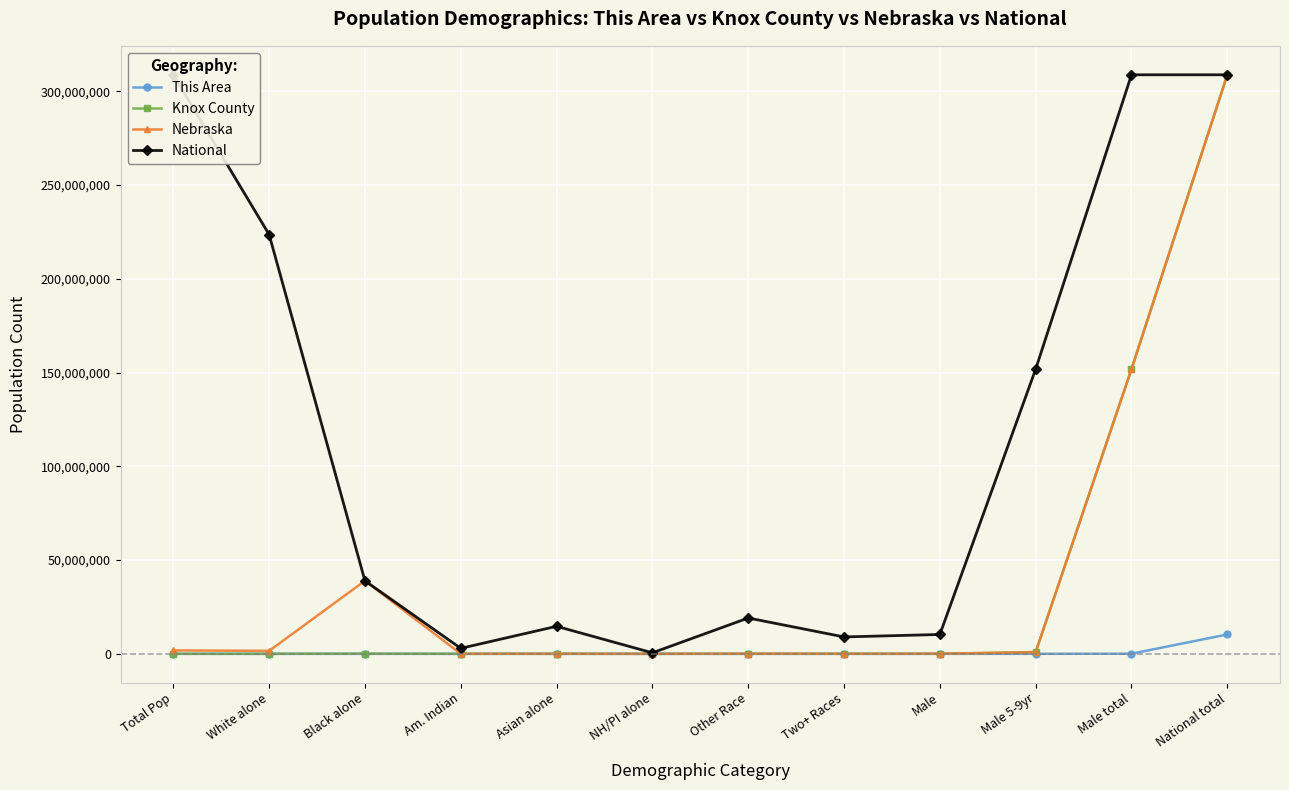

Reading left to right, what are all the values shown in this chart?

This Area: Total Pop=181	White alone=178	Black alone=0	Am. Indian=2	Asian alone=1	NH/PI alone=0	Other Race=0	Two+ Races=0	Male=5	Male 5-9yr=269	Male total=67630	National total=10319427
Knox County: Total Pop=8701	White alone=7753	Black alone=82885	Am. Indian=786	Asian alone=17	NH/PI alone=0	Other Race=20	Two+ Races=117	Male=4262	Male 5-9yr=906296	Male total=151781326	National total=308745538
Nebraska: Total Pop=1826341	White alone=1572838	Black alone=38929319	Am. Indian=18427	Asian alone=32293	NH/PI alone=1279	Other Race=79109	Two+ Races=39510	Male=67630	Male 5-9yr=906296	Male total=151781326	National total=308745538
National: Total Pop=308745538	White alone=223553265	Black alone=38929319	Am. Indian=2932248	Asian alone=14674252	NH/PI alone=540013	Other Race=19107368	Two+ Races=9009073	Male=10319427	Male 5-9yr=151781326	Male total=308745538	National total=308745538